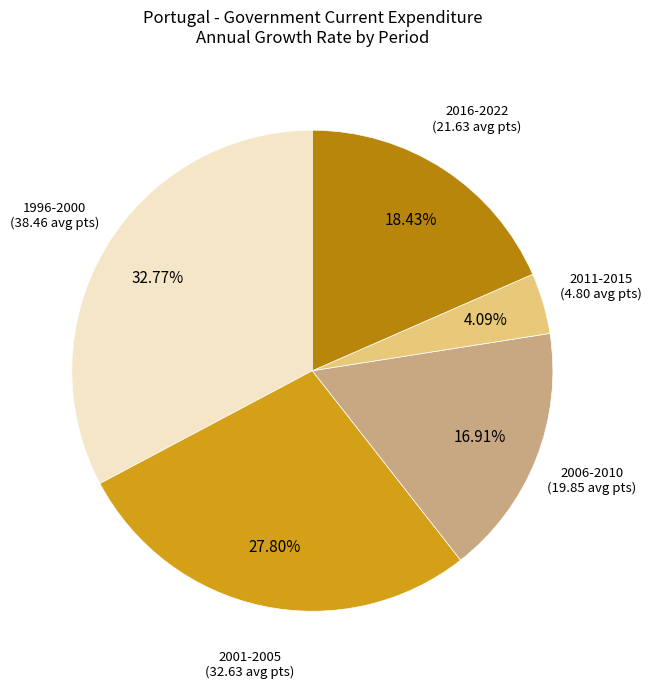

To the nearest percent, what is the difference between the largest and smallest slice percentages?

29%